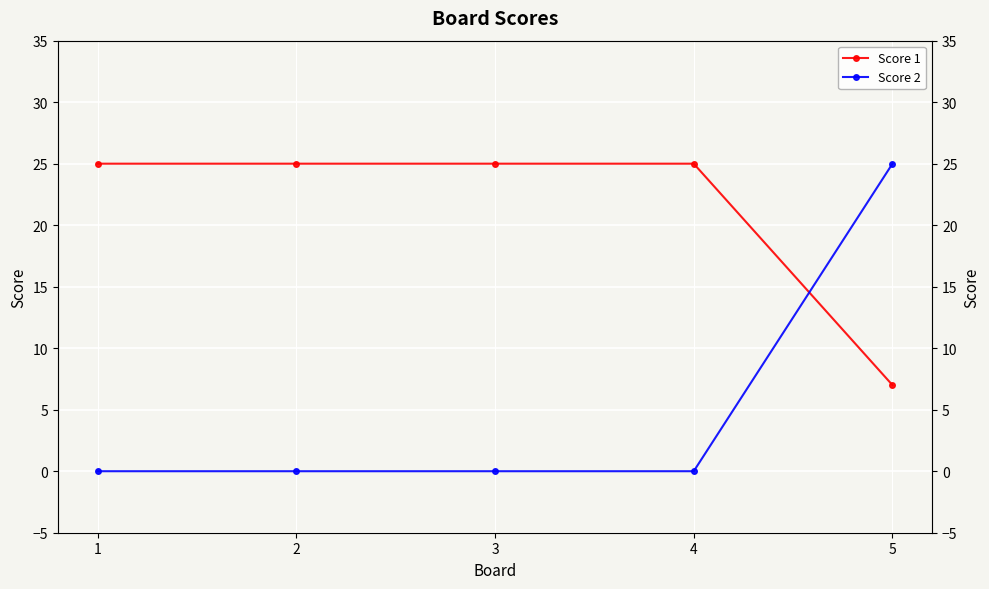

At which label does Score 2 reach its peak?

5